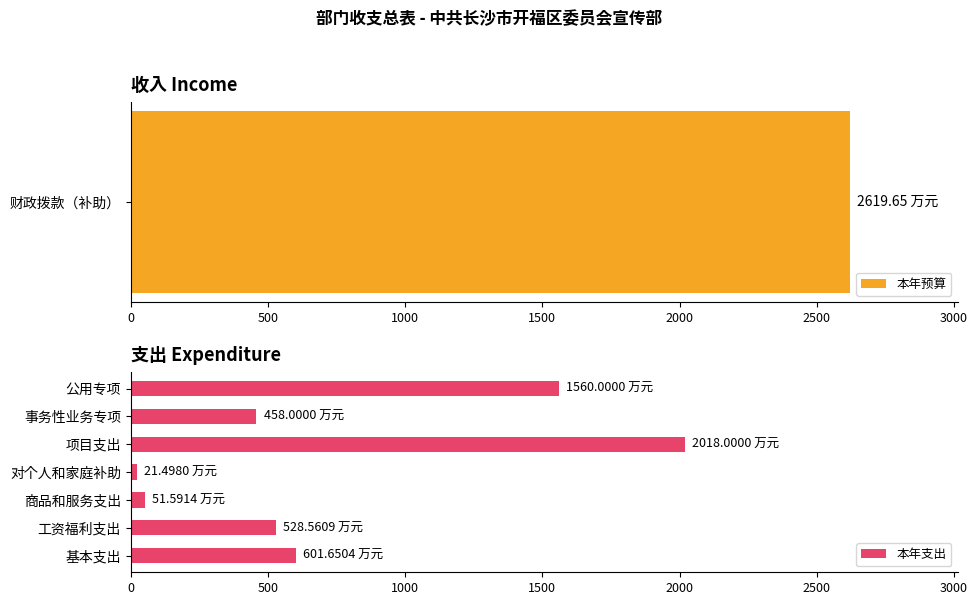

Are the bars grouped side by side (vs. stacked)?

No